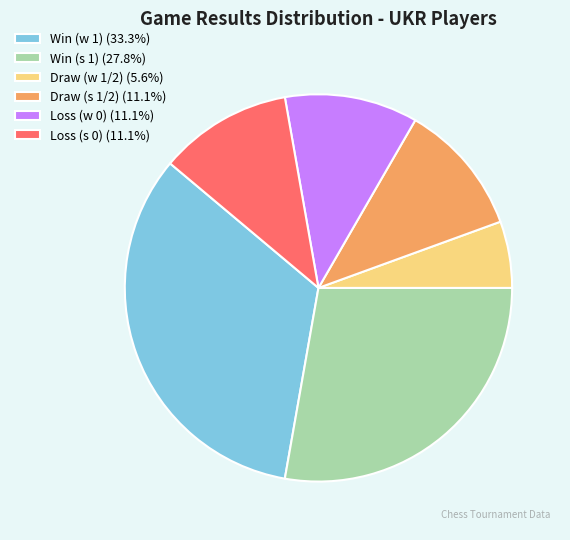

Do Draw (w 1/2) (5.6%) and Loss (w 0) (11.1%) together represent more than half of the pie?

No